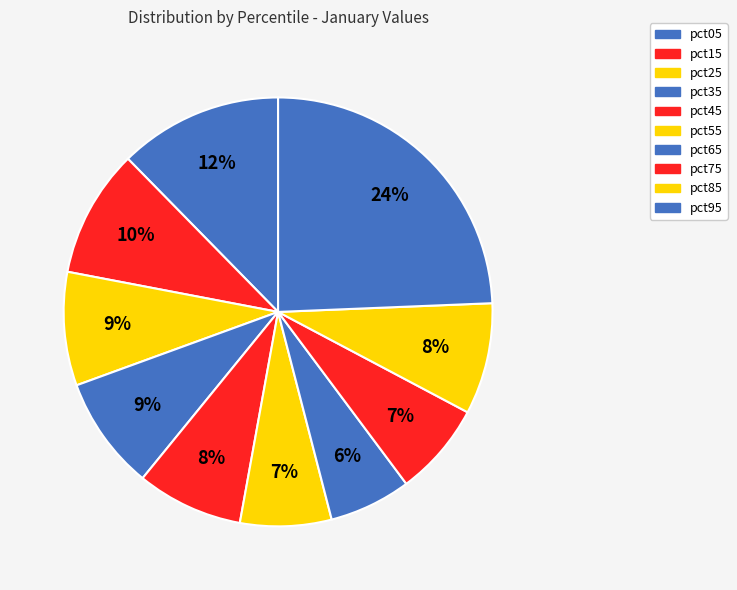

How many segments does this pie chart have?

10